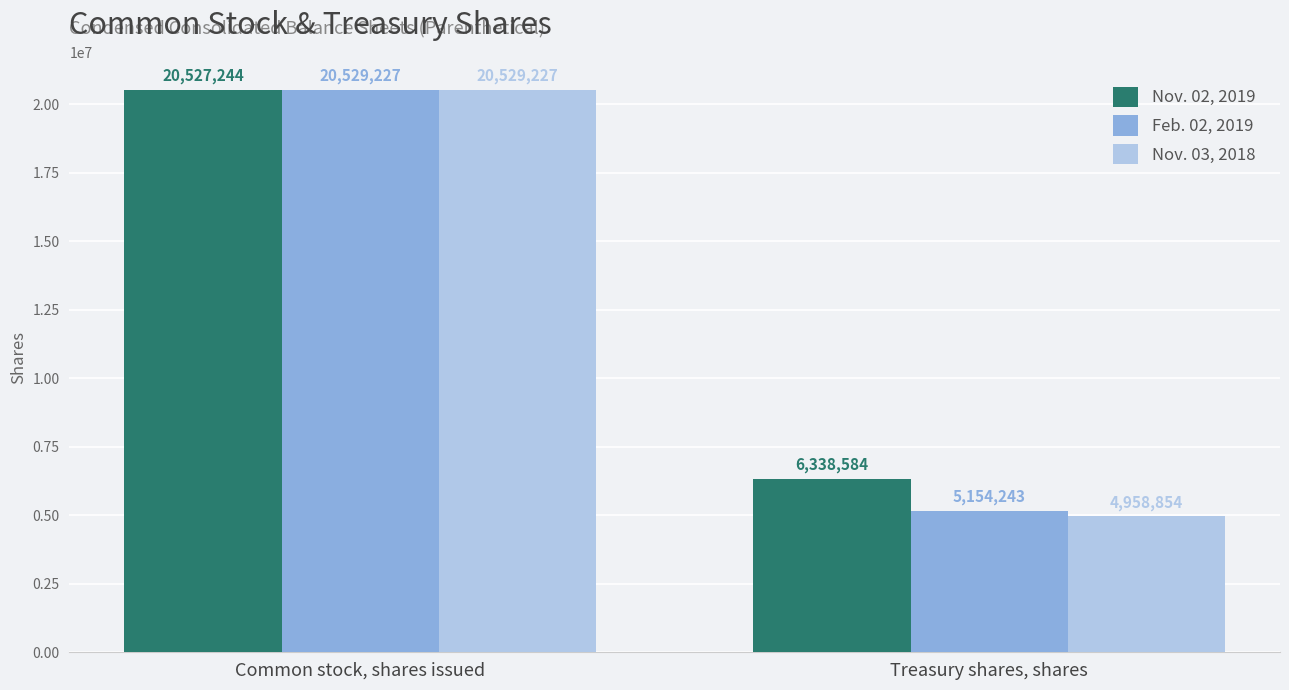

What is the difference between the maximum and minimum values in the Nov. 03, 2018 series?

15570373